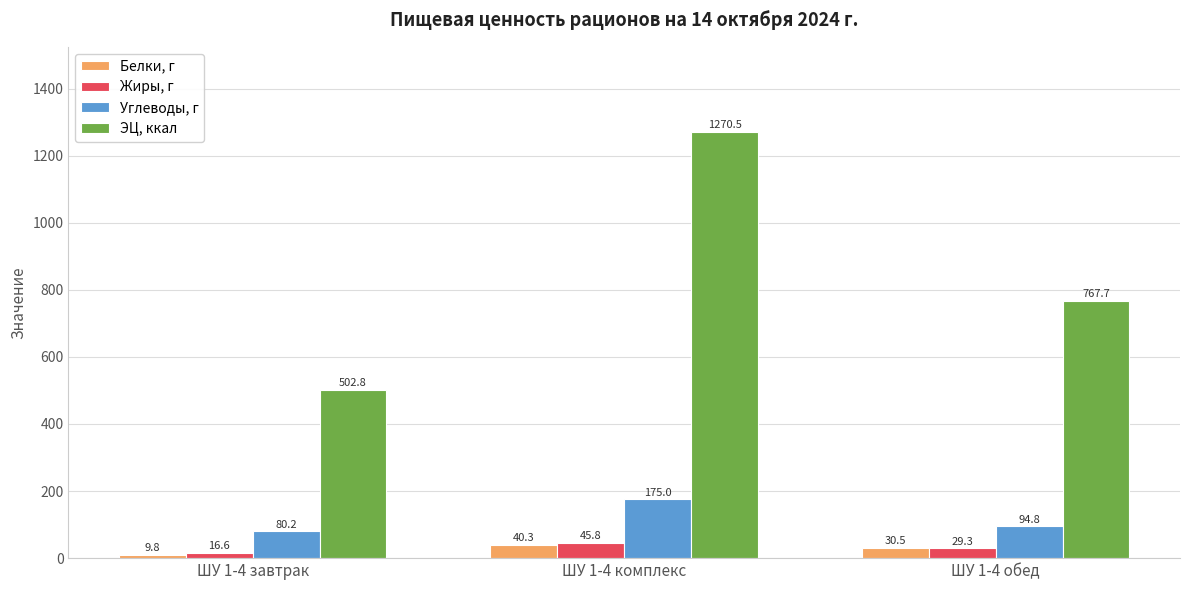

What is the maximum value for Углеводы, г?

175.0